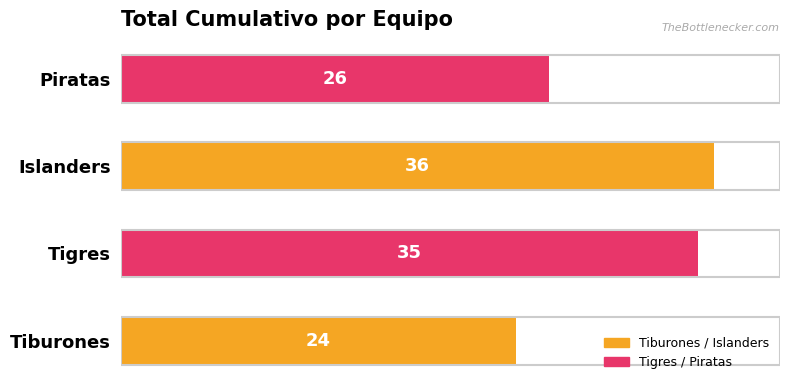

What value does the data have at Tiburones, to the nearest 5?

25